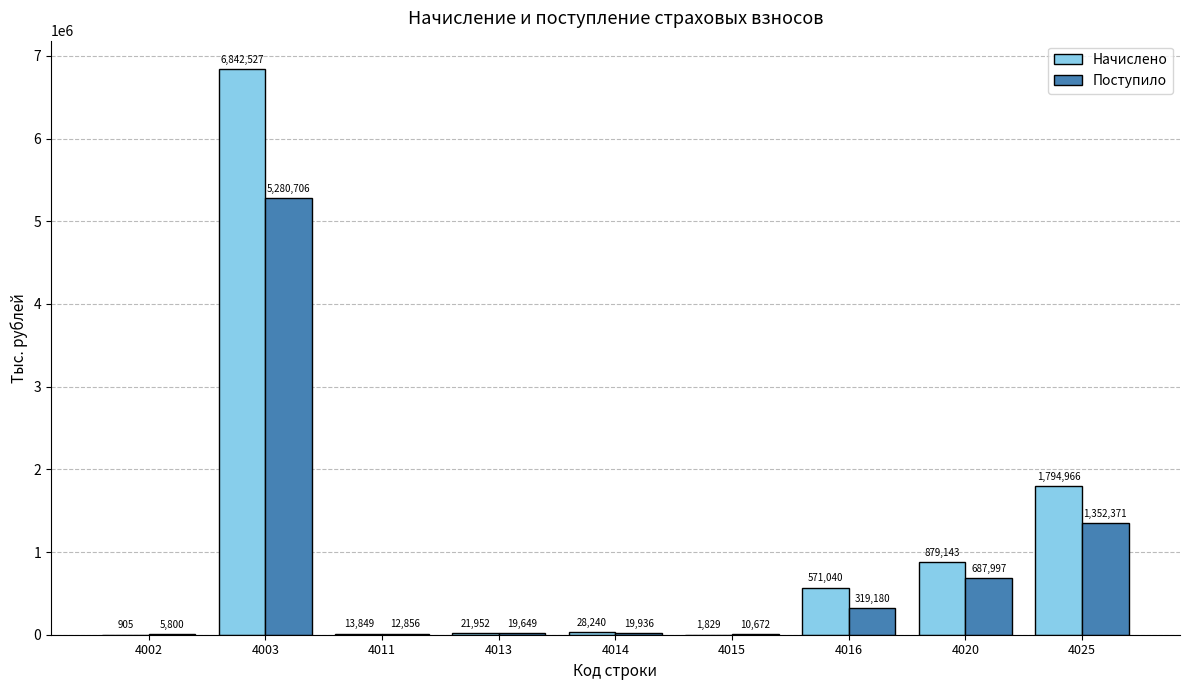

Reading right to left, transcribe all the data shown in this chart.

Начислено: 4025=1794966	4020=879143	4016=571040	4015=1829	4014=28240	4013=21952	4011=13849	4003=6842527	4002=905
Поступило: 4025=1352371	4020=687997	4016=319180	4015=10672	4014=19936	4013=19649	4011=12856	4003=5280706	4002=5800